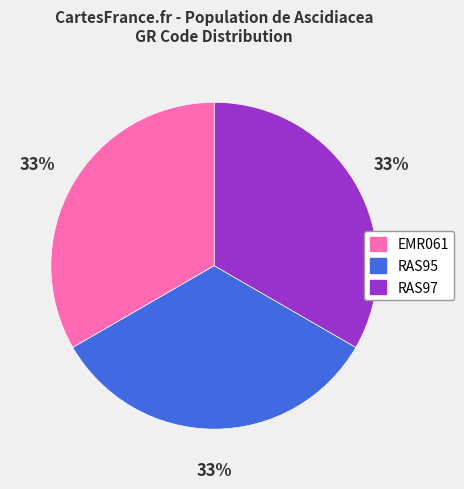

To the nearest percent, what percentage of the pie is RAS95?

33%